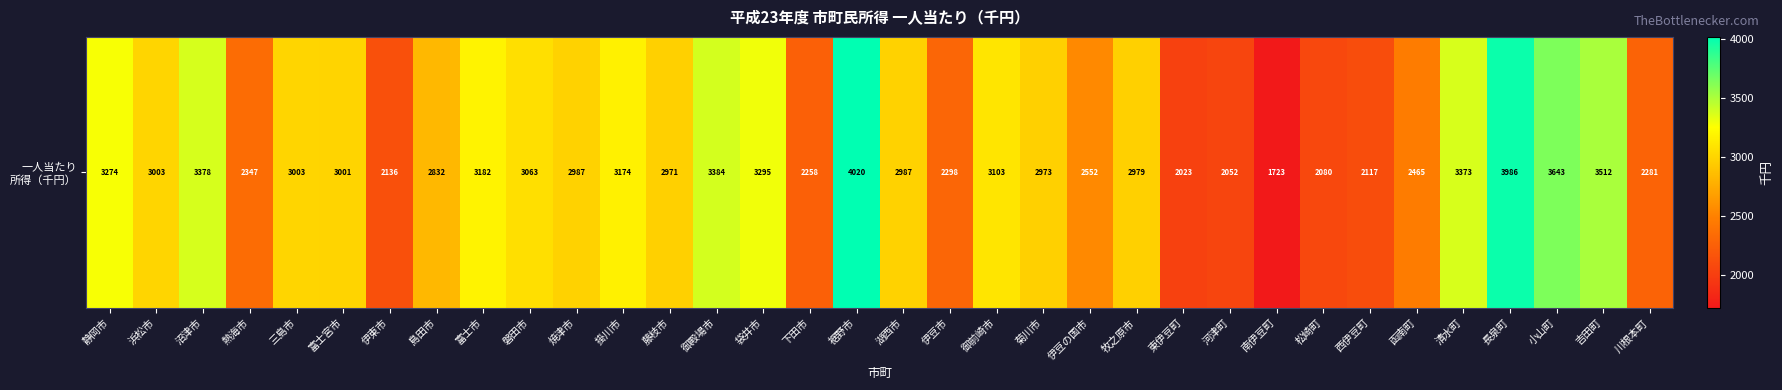

Reading left to right, extract all data points from this chart.

3273.5	3002.9	3377.9	2346.6	3002.9	3000.9	2135.8	2831.6	3181.5	3062.8	2987.1	3173.5	2971.5	3384.2	3295.1	2258.3	4020.0	2987.1	2298.4	3102.6	2972.7	2552.3	2978.7	2022.9	2052.5	1723.1	2080.2	2116.9	2465.3	3372.9	3986.1	3643.1	3511.9	2280.8